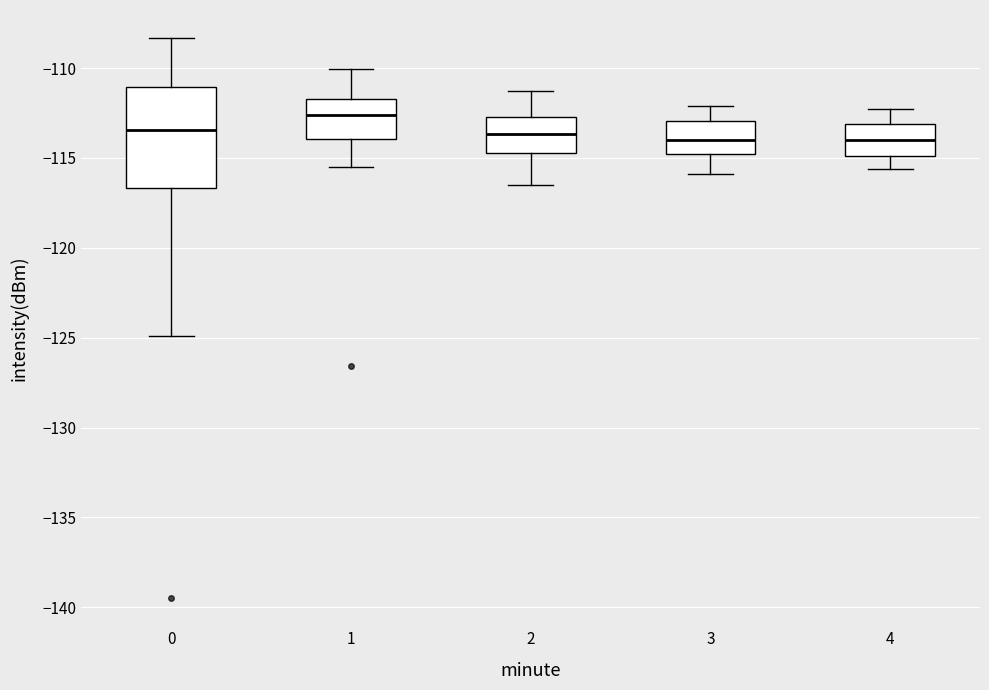

Reading left to right, transcribe this box plot: for each box, give where its median line is, the range the box spans, and where its two whiskers end, as read against the y-axis. The values are not printed on the chart, so give them approximately, as read against the axis.

0: median -113.5, box -116.5 to -111.0, whiskers -125.0 to -108.5
1: median -112.5, box -114.0 to -111.5, whiskers -115.5 to -110.0
2: median -113.5, box -114.5 to -112.5, whiskers -116.5 to -111.5
3: median -114.0, box -115.0 to -113.0, whiskers -116.0 to -112.0
4: median -114.0, box -115.0 to -113.0, whiskers -115.5 to -112.5